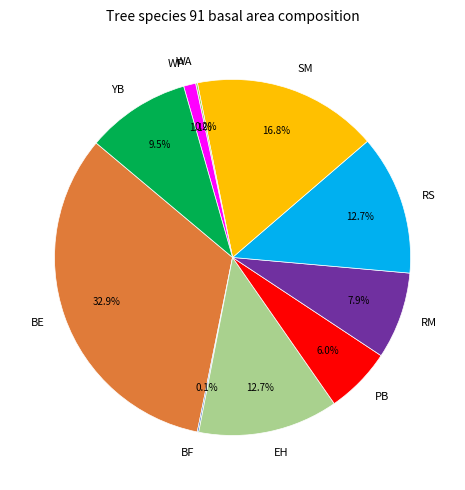

Which has a higher value, RM or RS?

RS